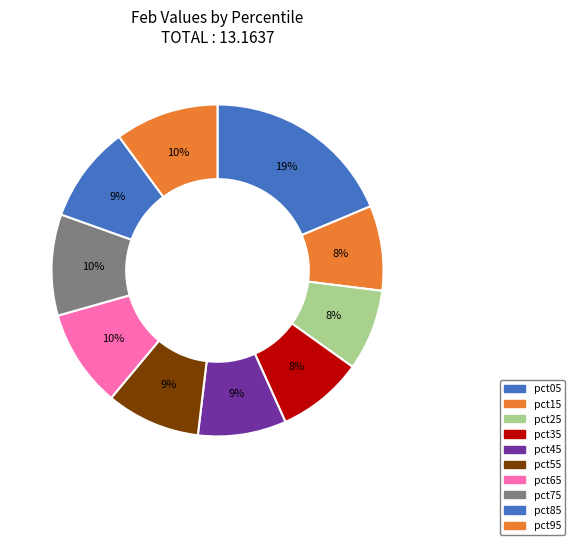

To the nearest percent, what is the average slice percentage?

10%